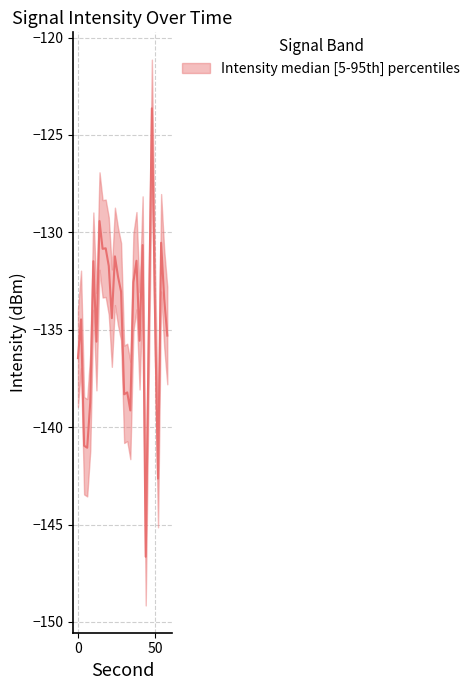

At which category does upper reach its first local peak?

2